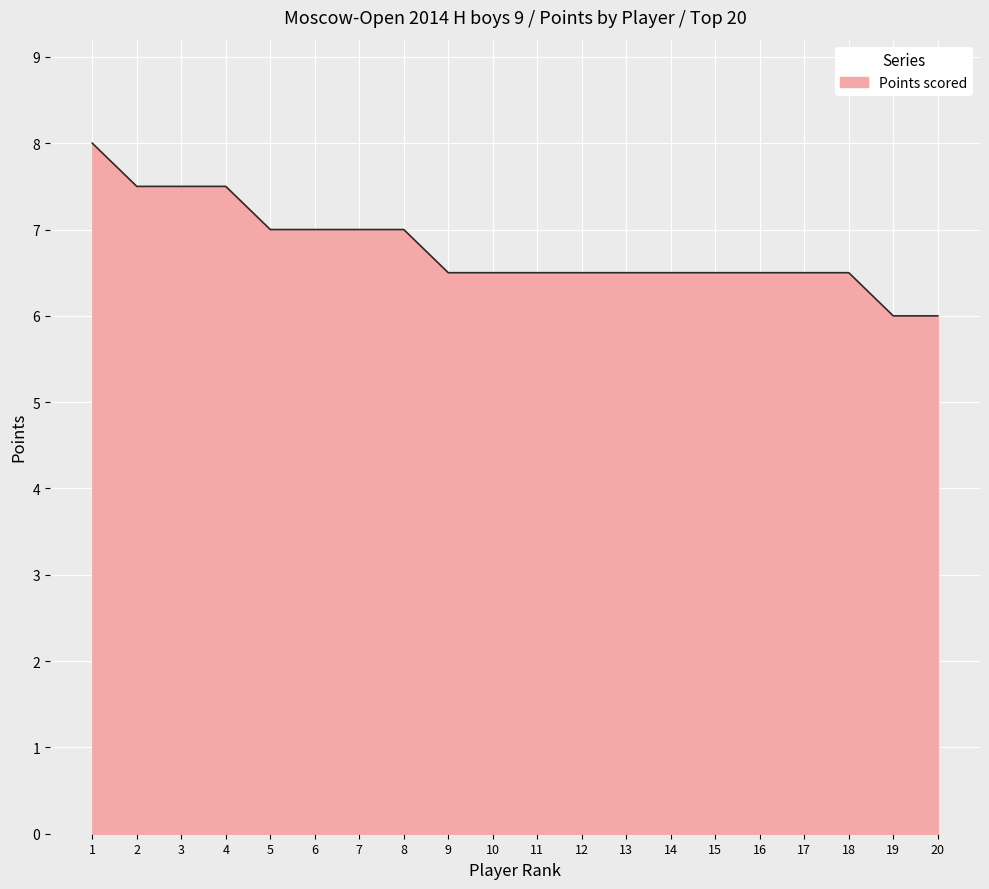

True or false: the data shows 9.3 at 17.

False